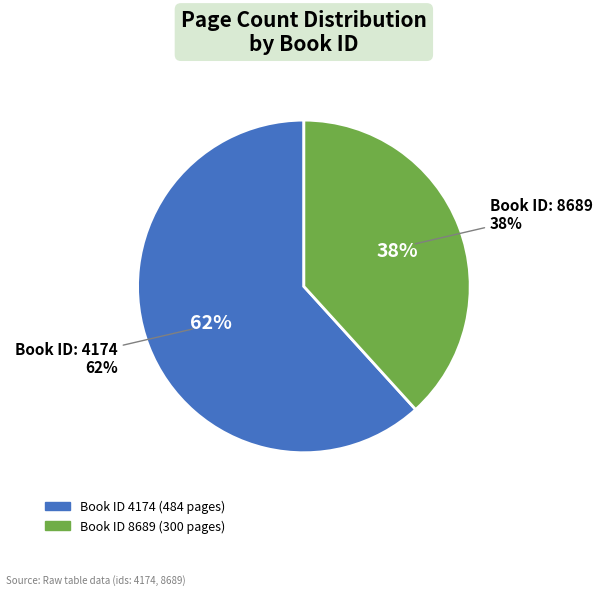

To the nearest percent, what is the difference between the largest and smallest slice percentages?

23%